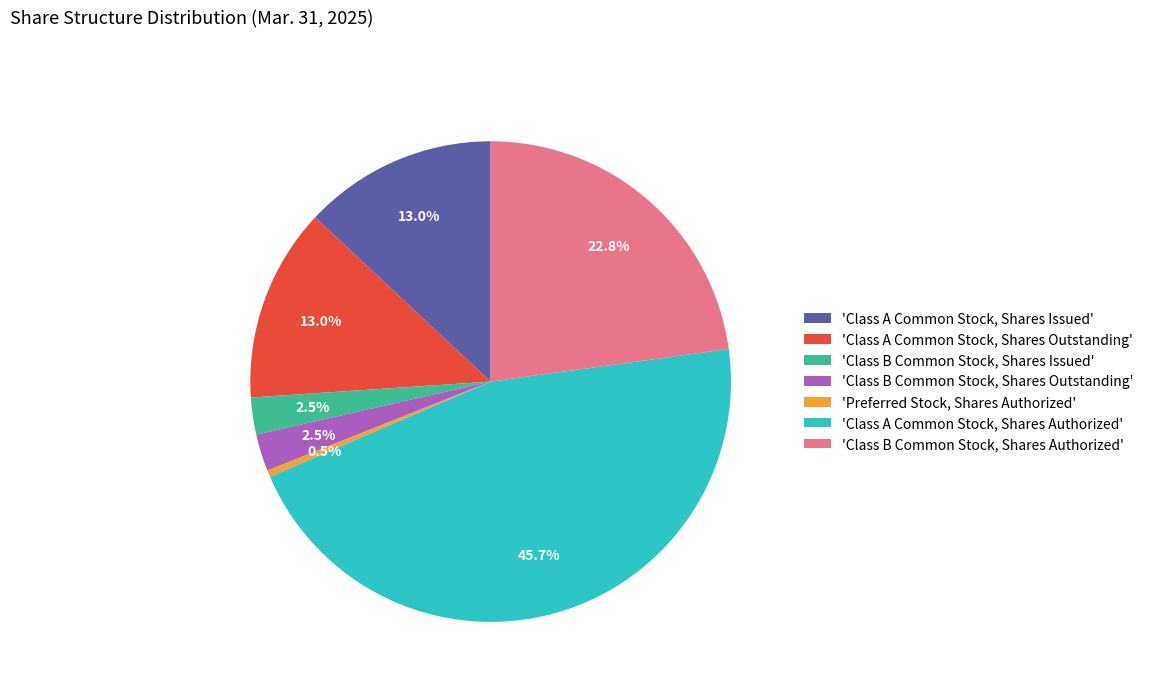

Between 'Preferred Stock, Shares Authorized' and 'Class B Common Stock, Shares Authorized', which is larger?

'Class B Common Stock, Shares Authorized'